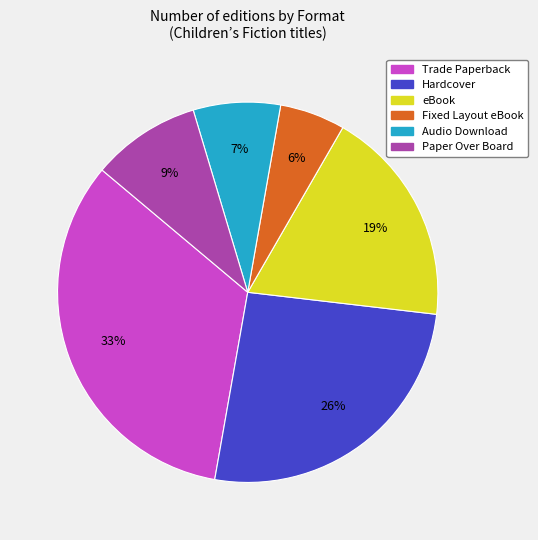

Between Audio Download and Hardcover, which is larger?

Hardcover